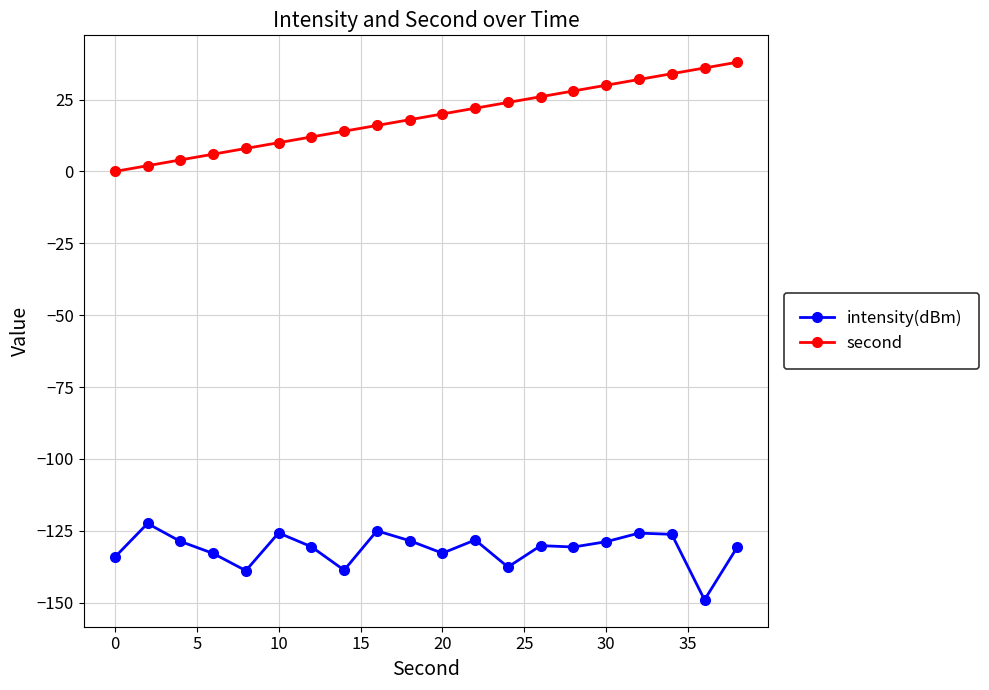

At how many categories does at least one series exceed 9?

15